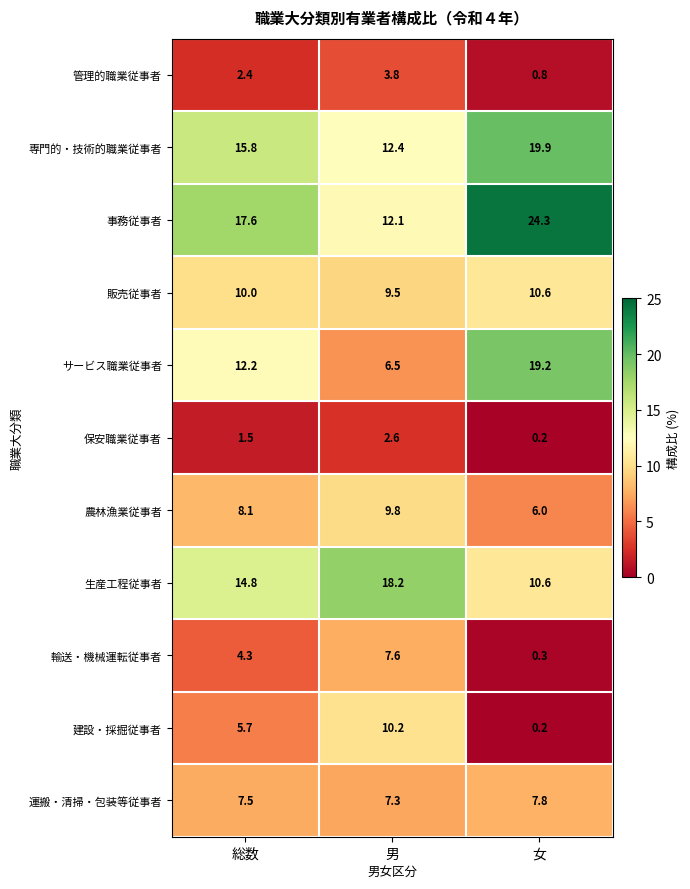

Rank the series by their maximum value, from lowest to highest.

保安職業従事者, 管理的職業従事者, 輸送・機械運転従事者, 運搬・清掃・包装等従事者, 農林漁業従事者, 建設・採掘従事者, 販売従事者, 生産工程従事者, サービス職業従事者, 専門的・技術的職業従事者, 事務従事者